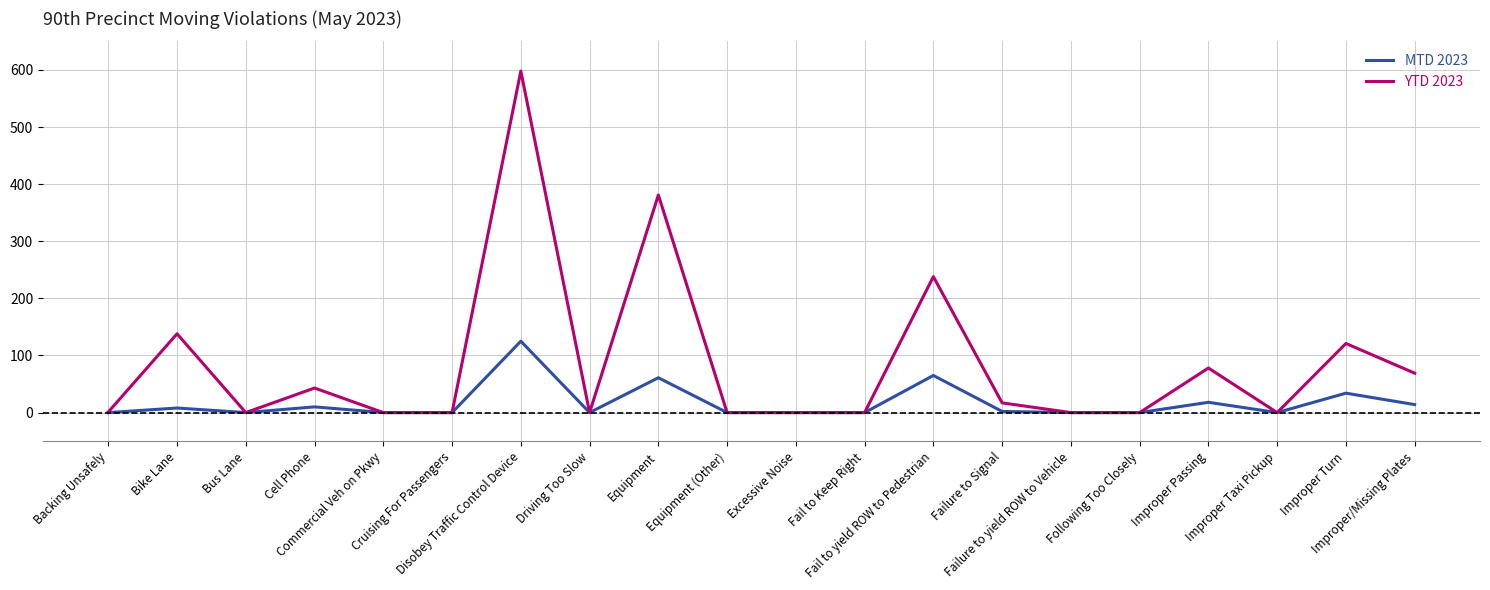

List the series in order of their peak value, lowest first.

MTD 2023, YTD 2023